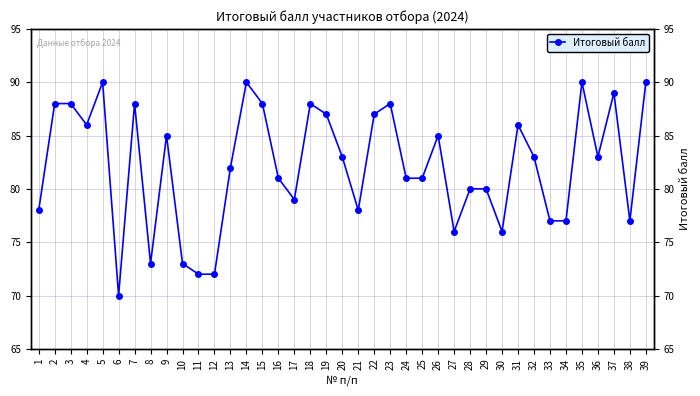

Which label corresponds to the largest value in the chart?

5